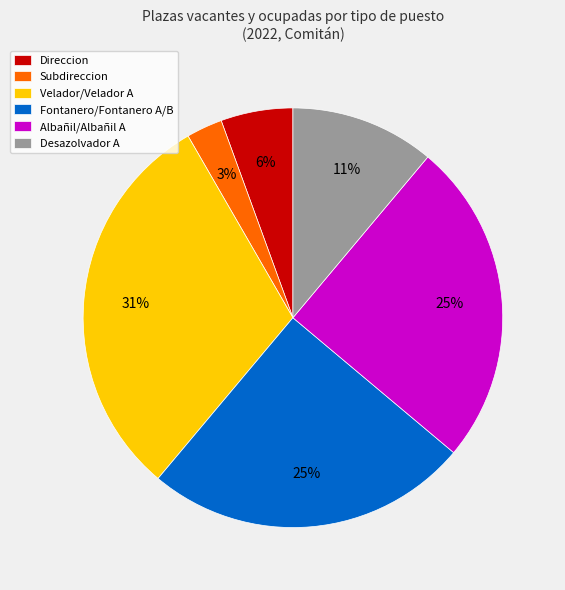

How many segments does this pie chart have?

6